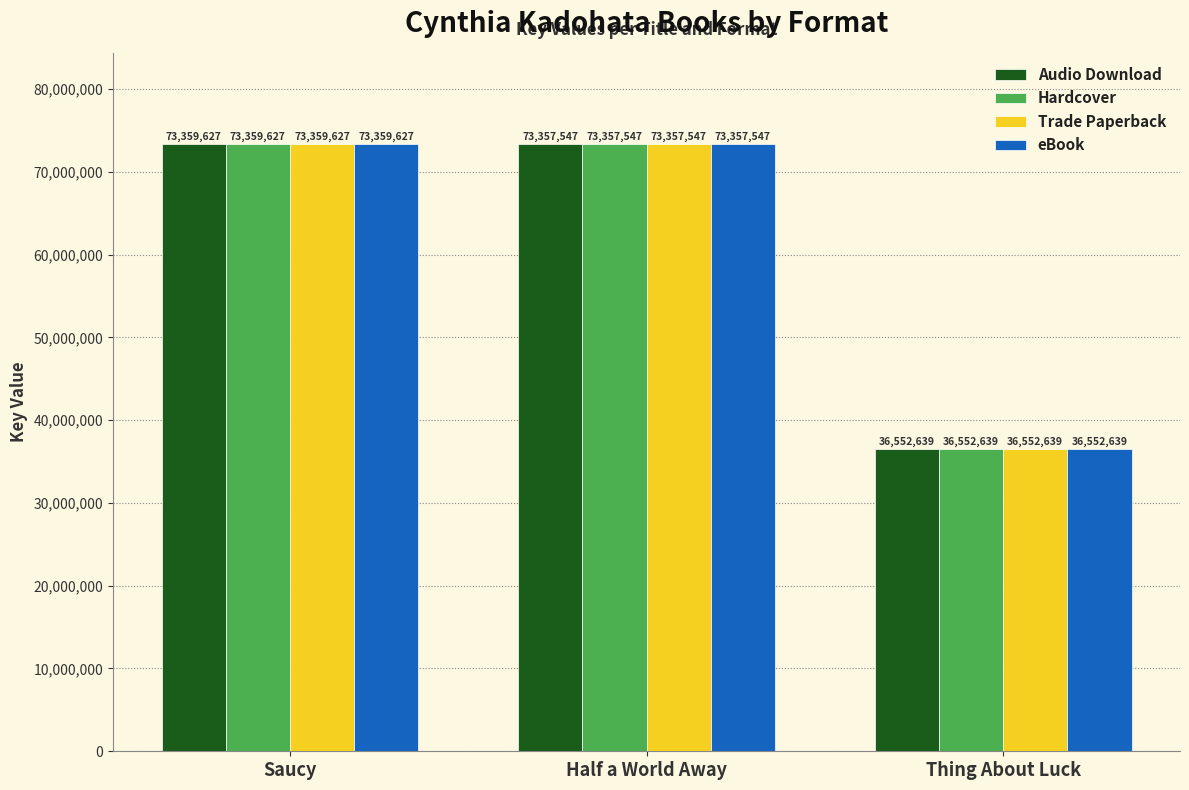

True or false: Hardcover has a value of 36552639 at Thing About Luck.

True